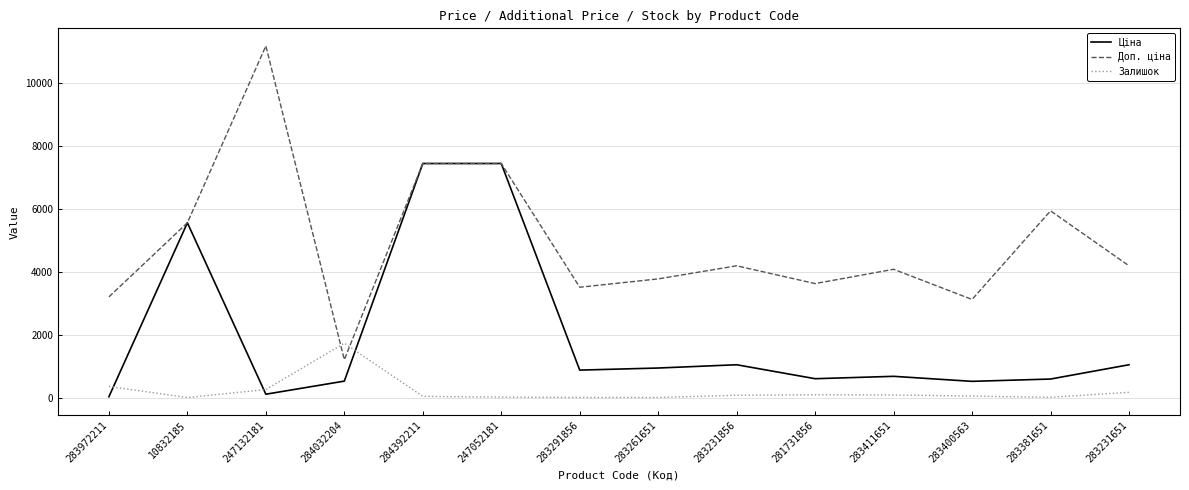

Rank the series by their average value, from lowest to highest.

Залишок, Ціна, Доп. ціна